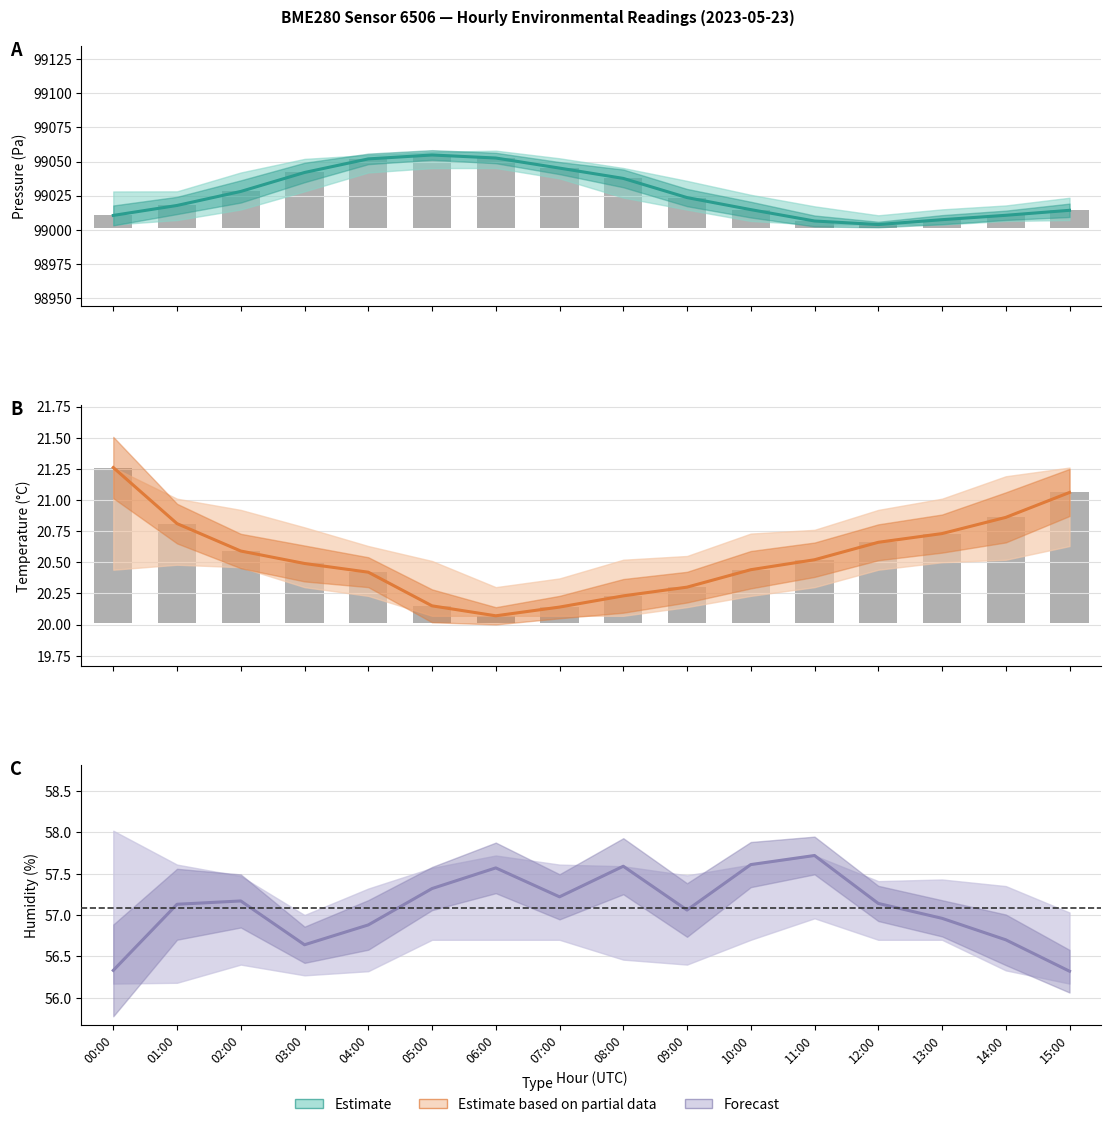

Where does the Forecast series first go above 57?

01:00